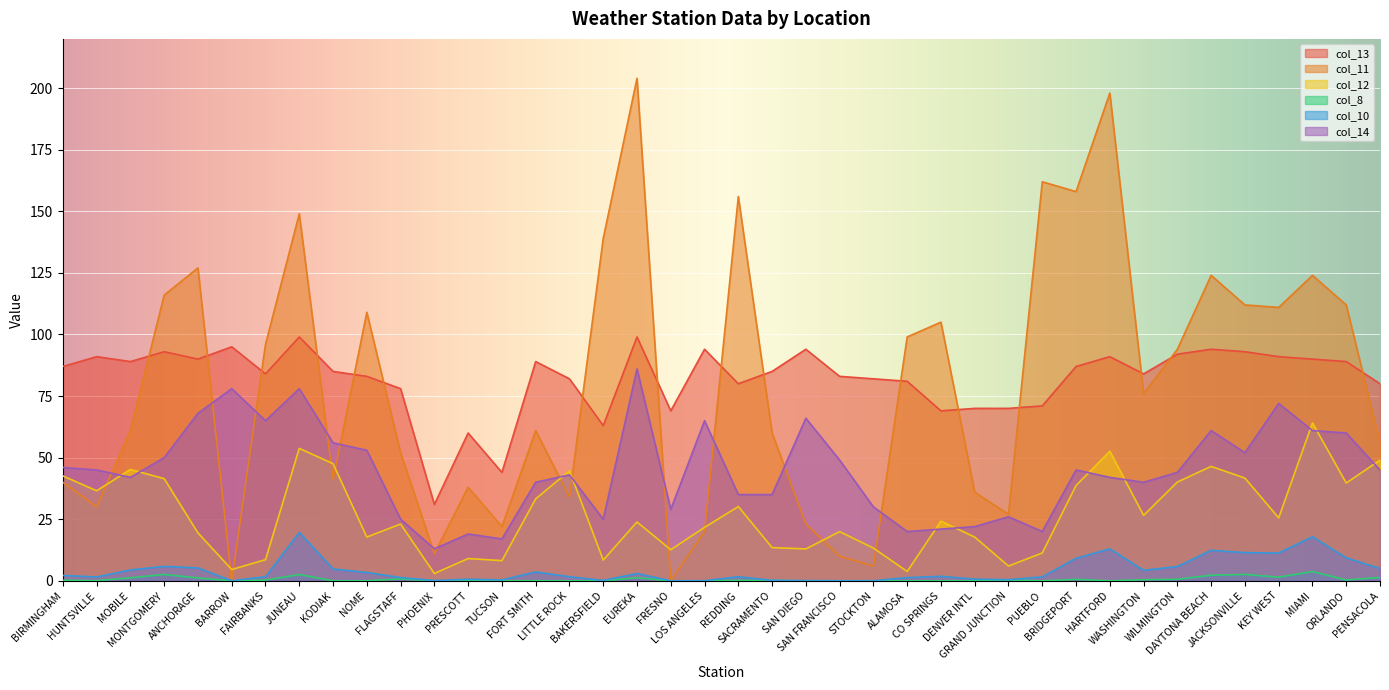

Is it true that col_10 equals 1.4 at WASHINGTON?

False